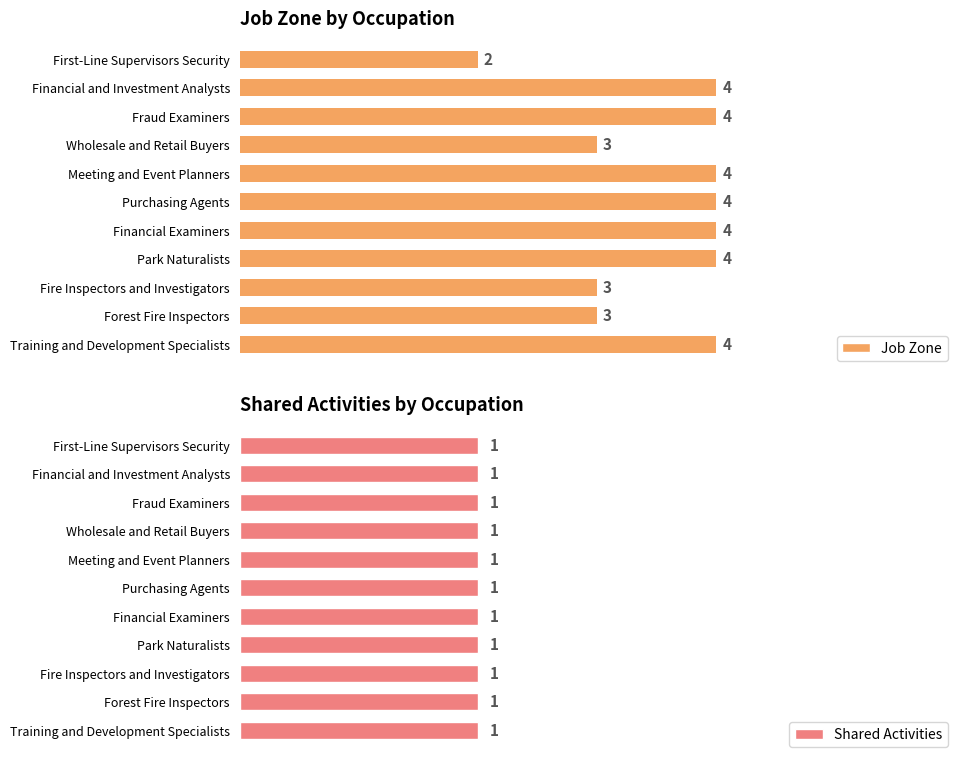

Rank the series by their average value, from lowest to highest.

Shared Activities, Job Zone